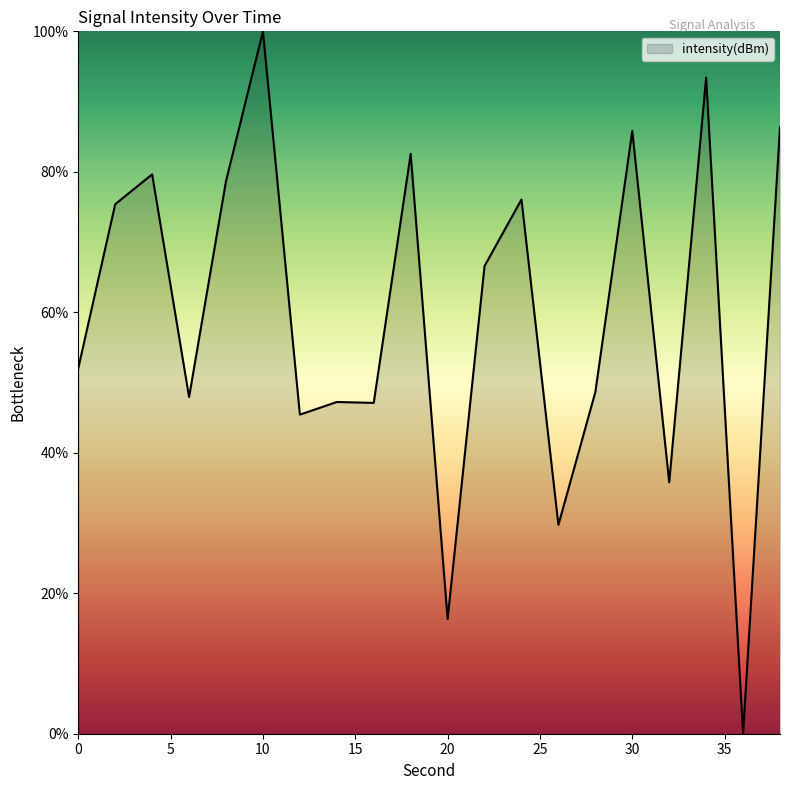

What is the maximum value shown in the chart?

100.0